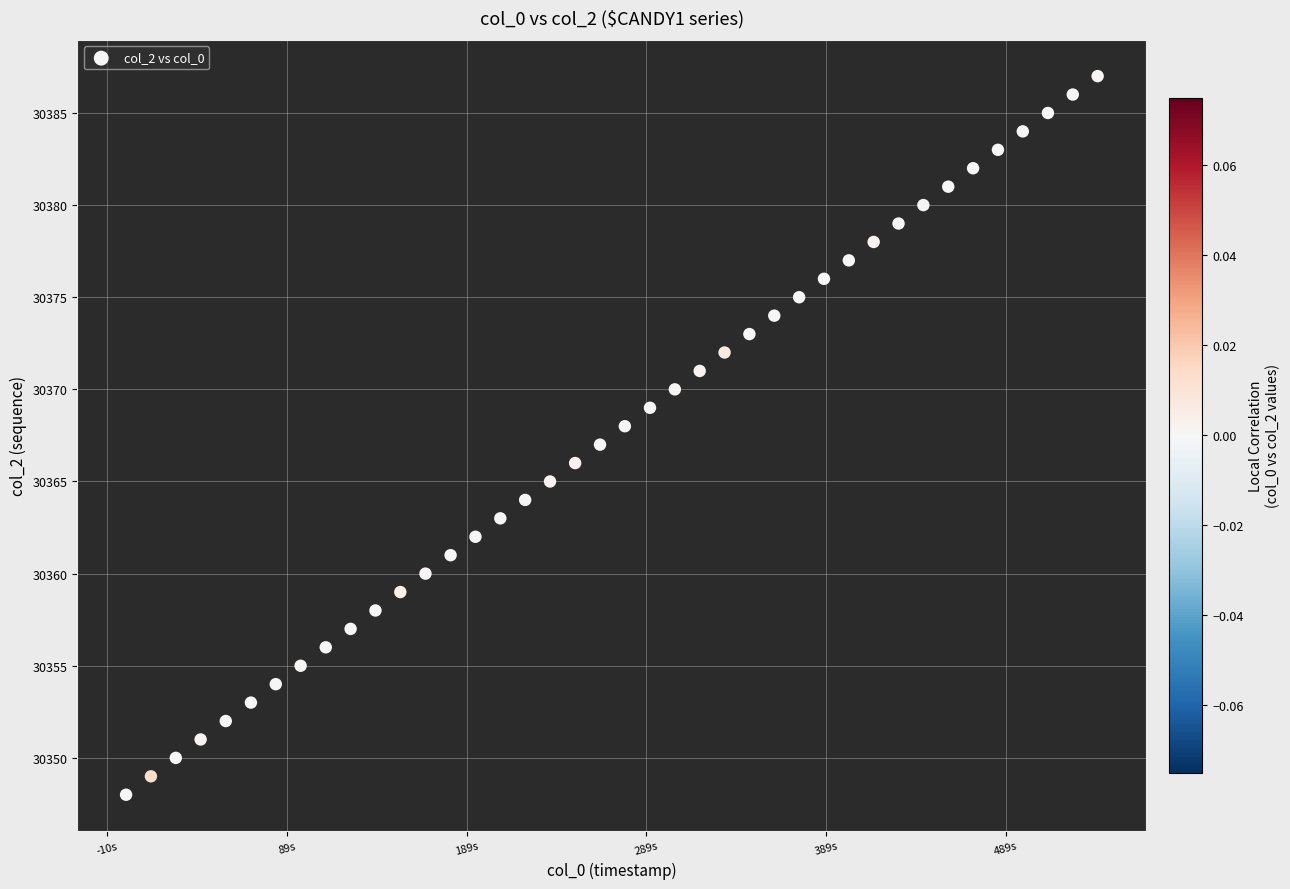

What is the range of Y values (max minus min)?

39